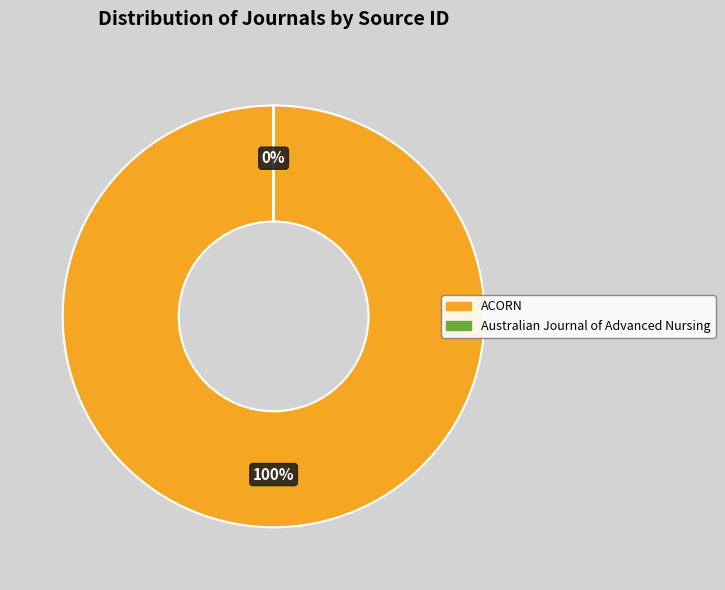

To the nearest percent, what is the combined percentage of Australian Journal of Advanced Nursing and ACORN?

100%